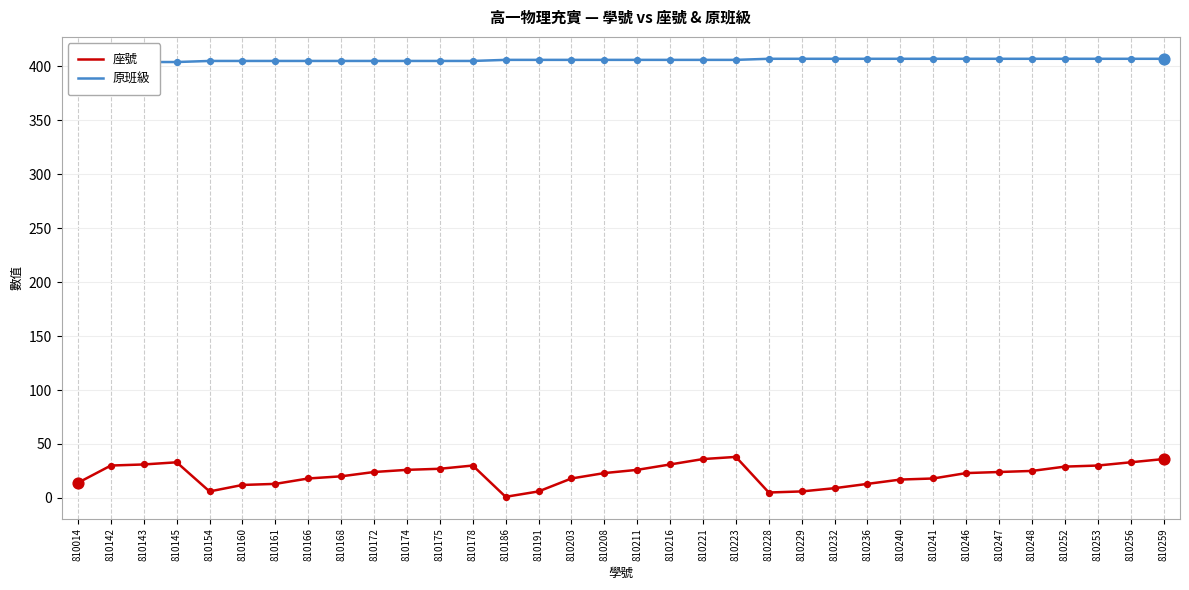

What is the total value across all series at 810208?

429